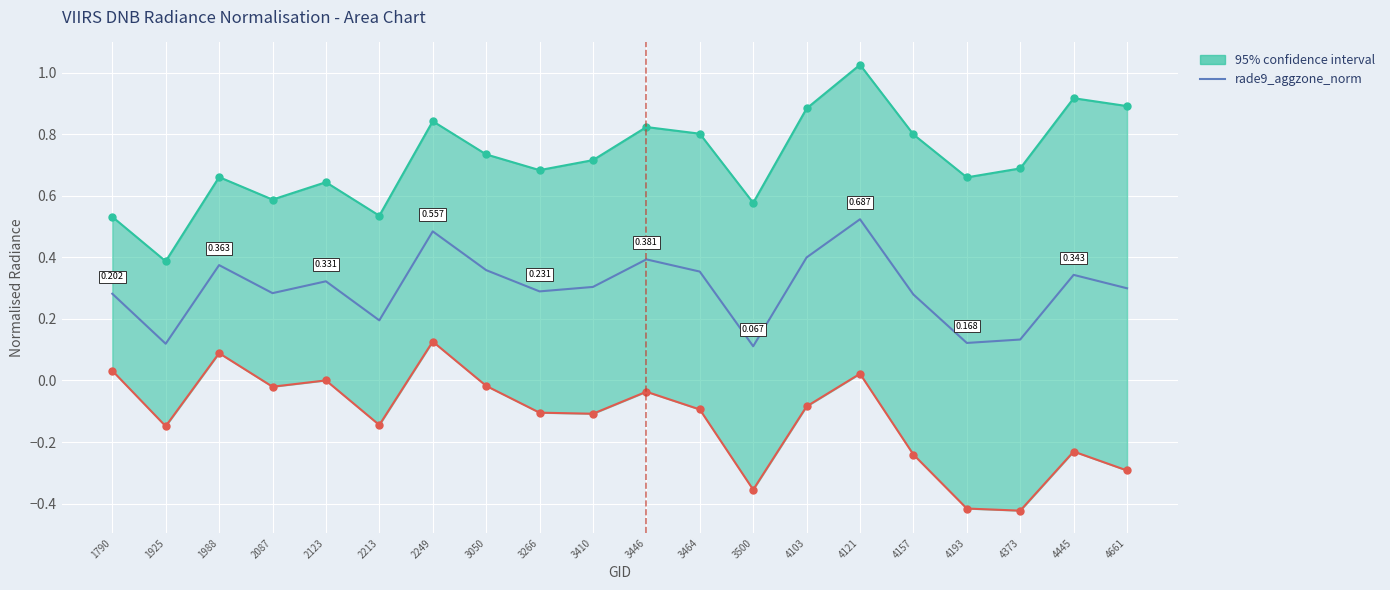

The chart shows a value of 0.2 at 4193. True or false?

False